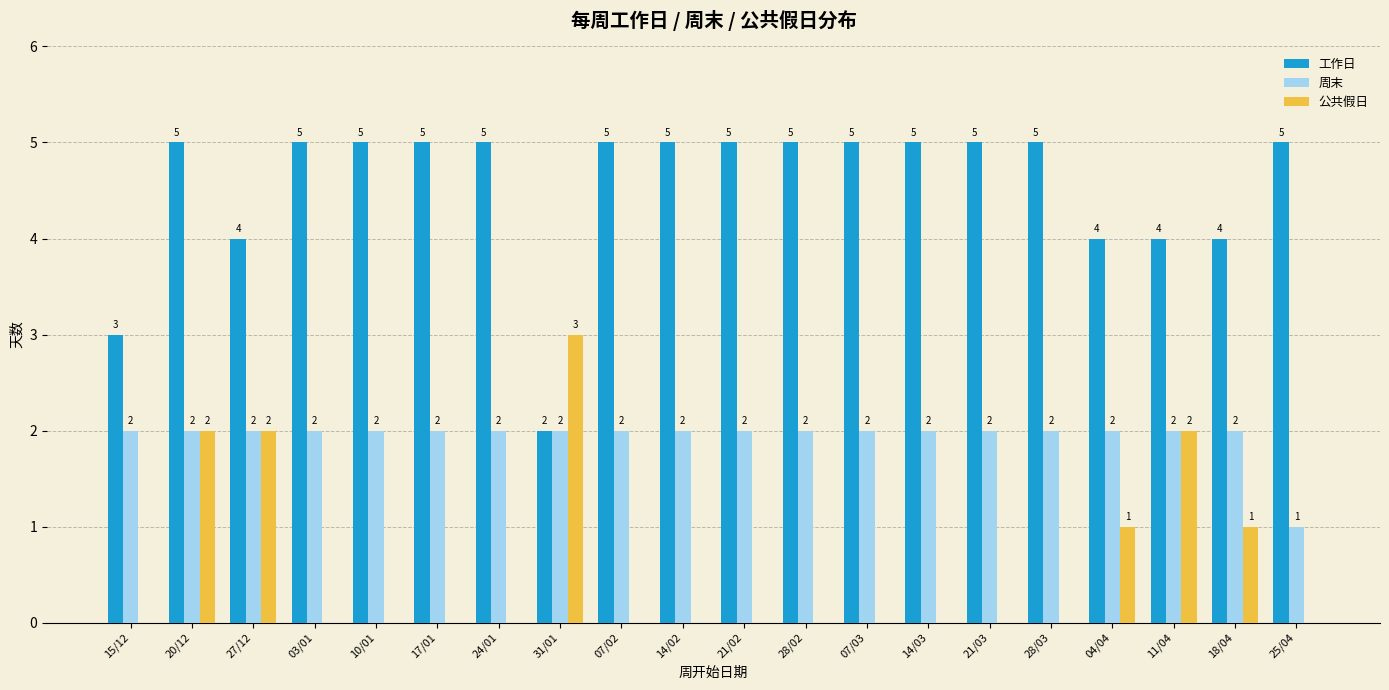

What is the approximate value of 工作日 at 28/02?

5